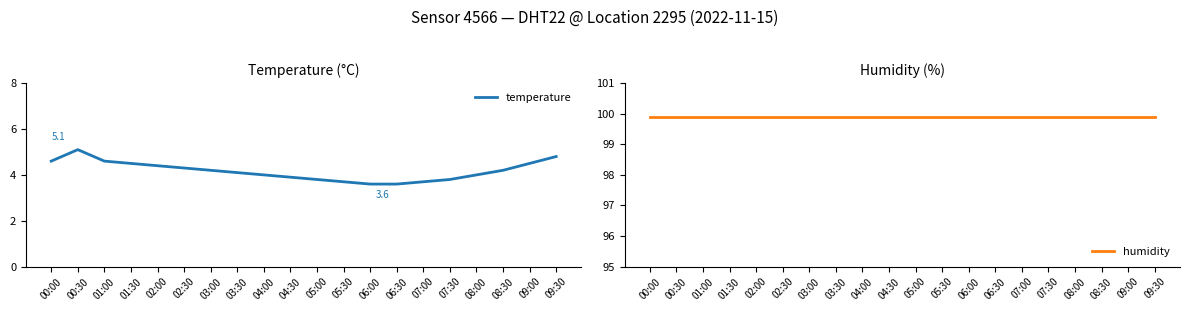

List the series in order of their overall mean, lowest first.

temperature, humidity